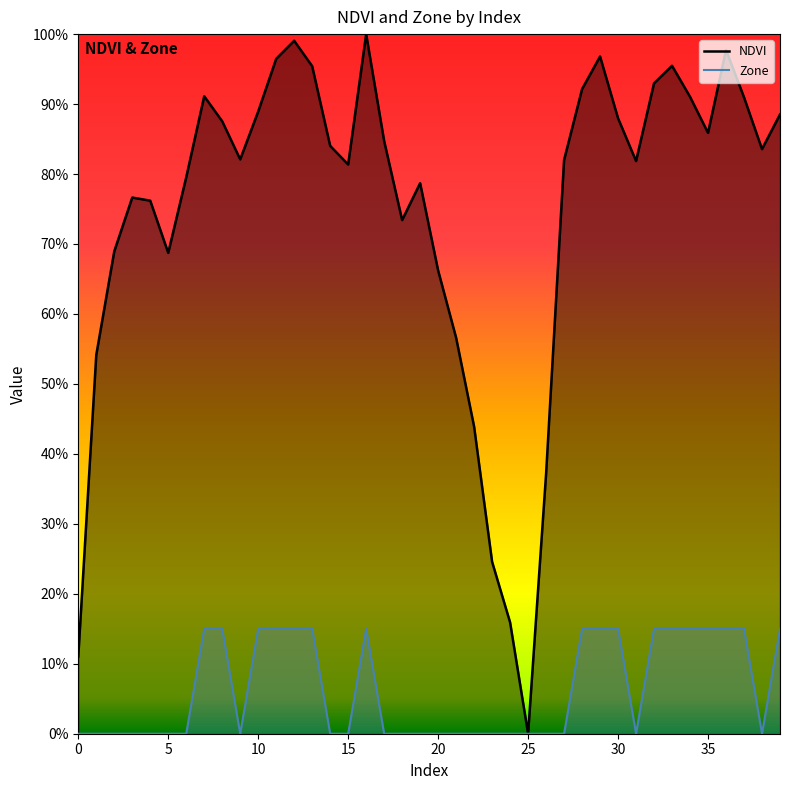

What is the sum of all NDVI values?

29.9